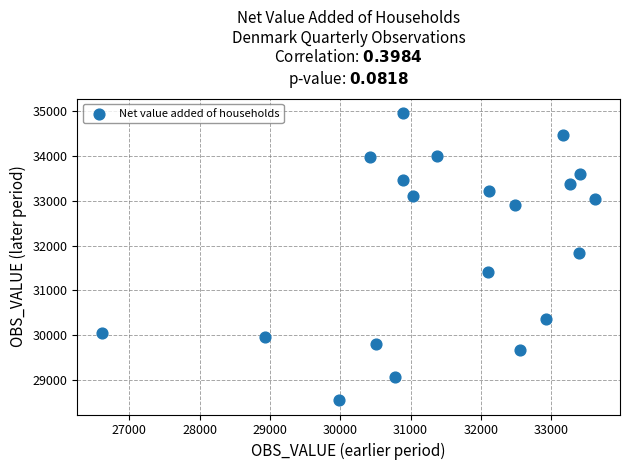

What is the range of X values (max minus min)?

7011